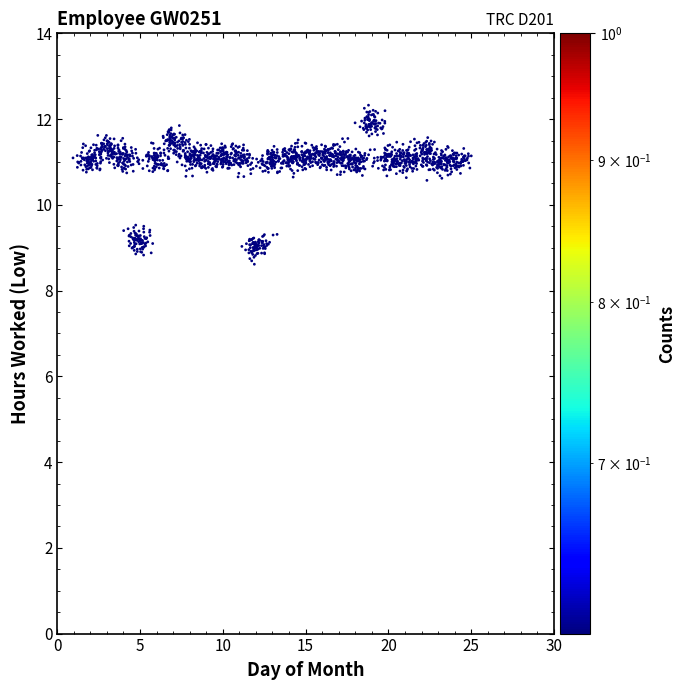

What is the range of X values (max minus min)?

24.1